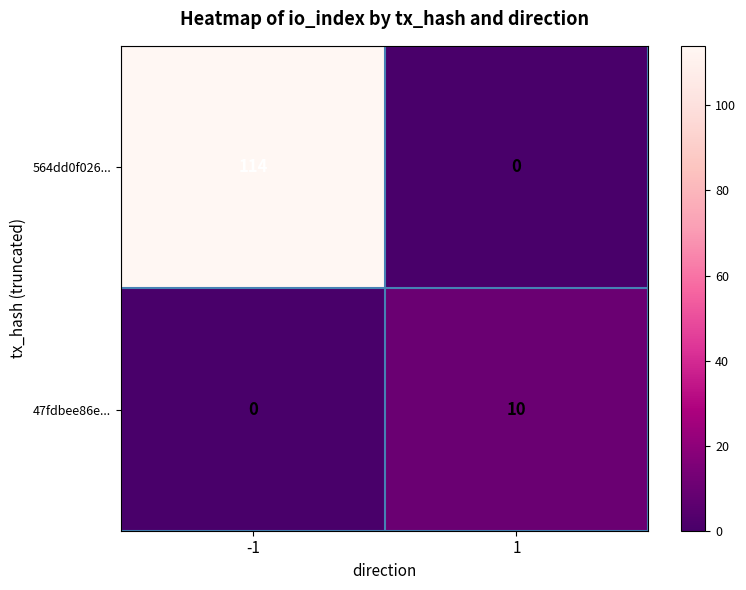

At how many categories does at least one series exceed 72?

1